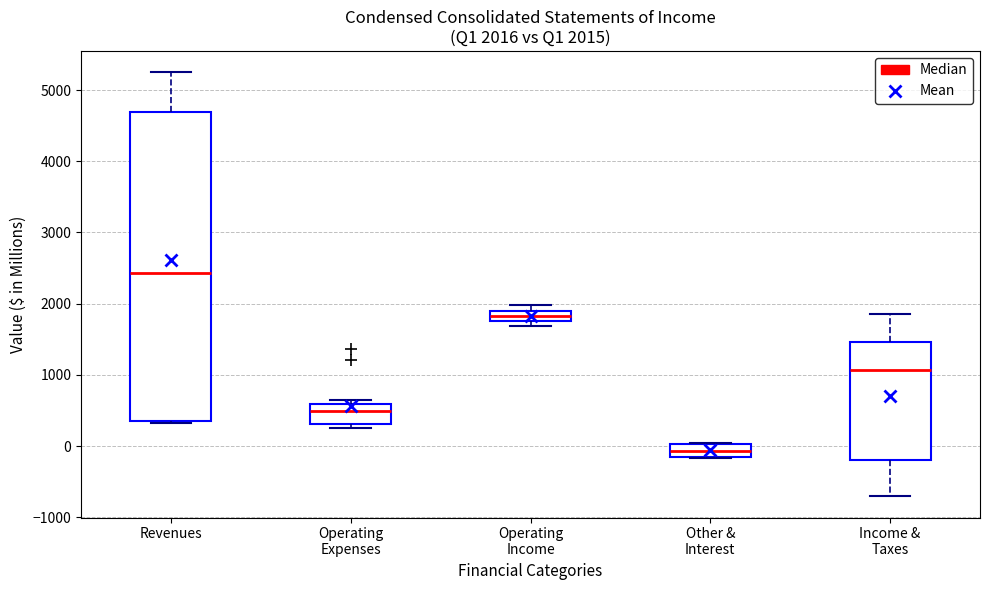

Comparing the boxes themselves (not the whiskers), which one is the tallest?

Revenues